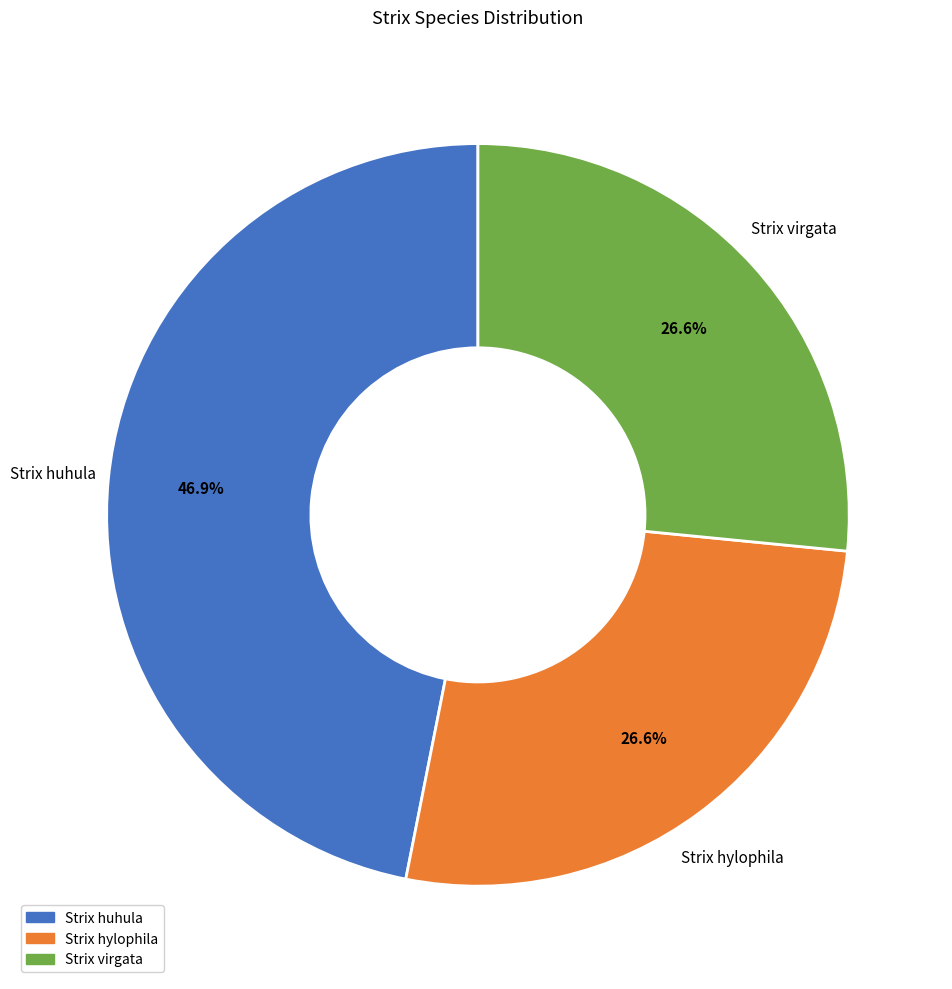

Between Strix hylophila and Strix huhula, which is larger?

Strix huhula